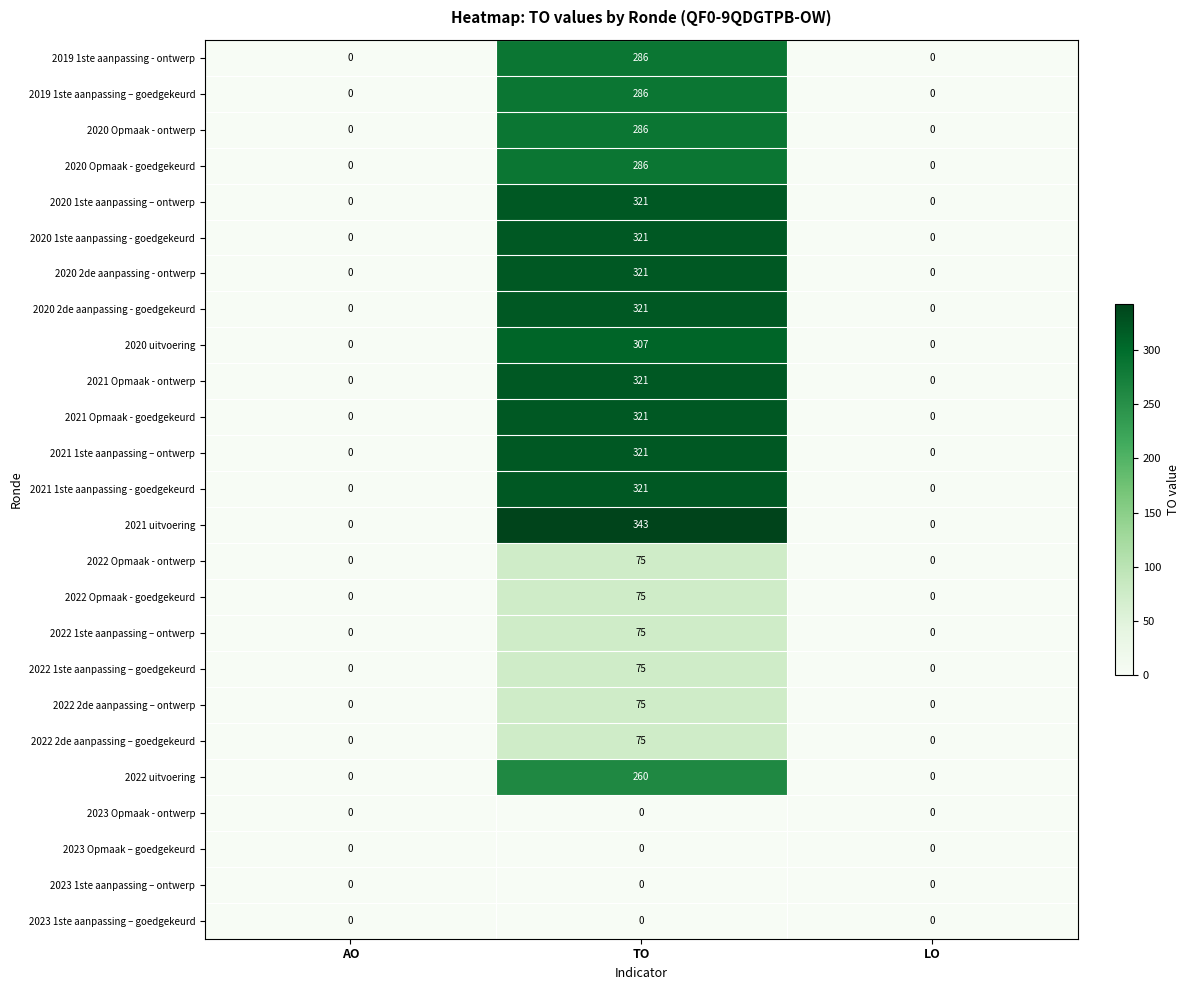

The 2022 2de aanpassing – goedgekeurd series shows 19 at TO. True or false?

False